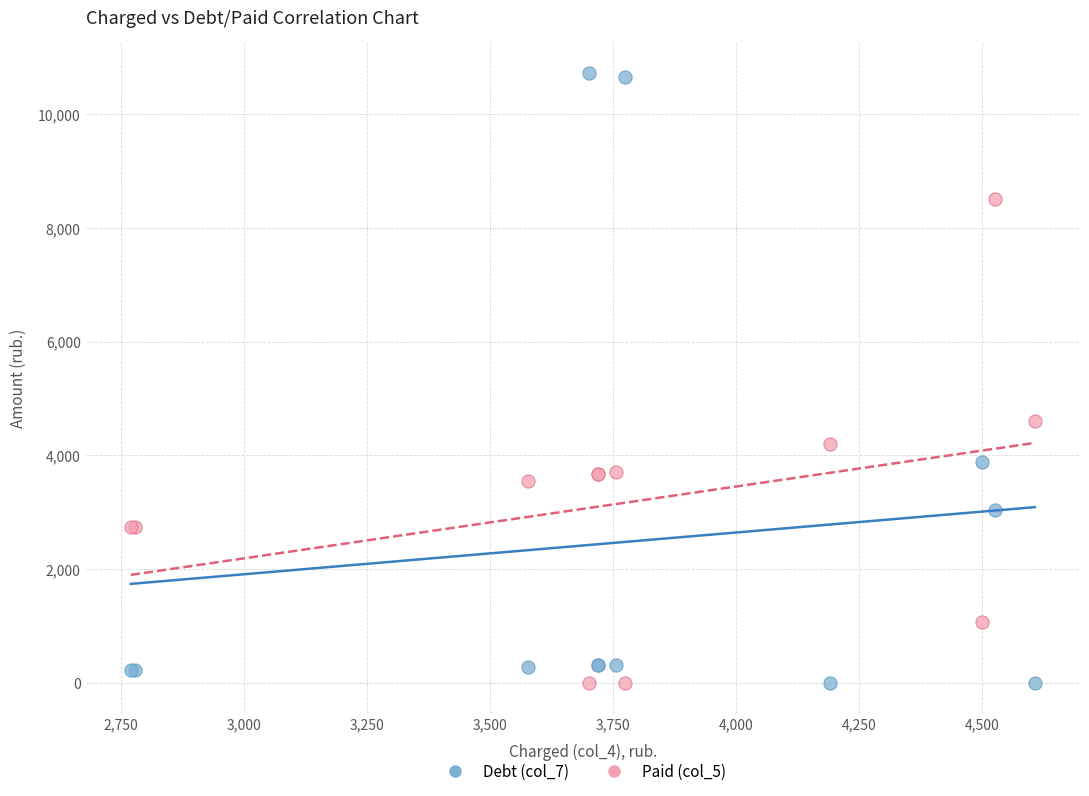

Which series reaches the maximum Y coordinate?

Debt (col_7)